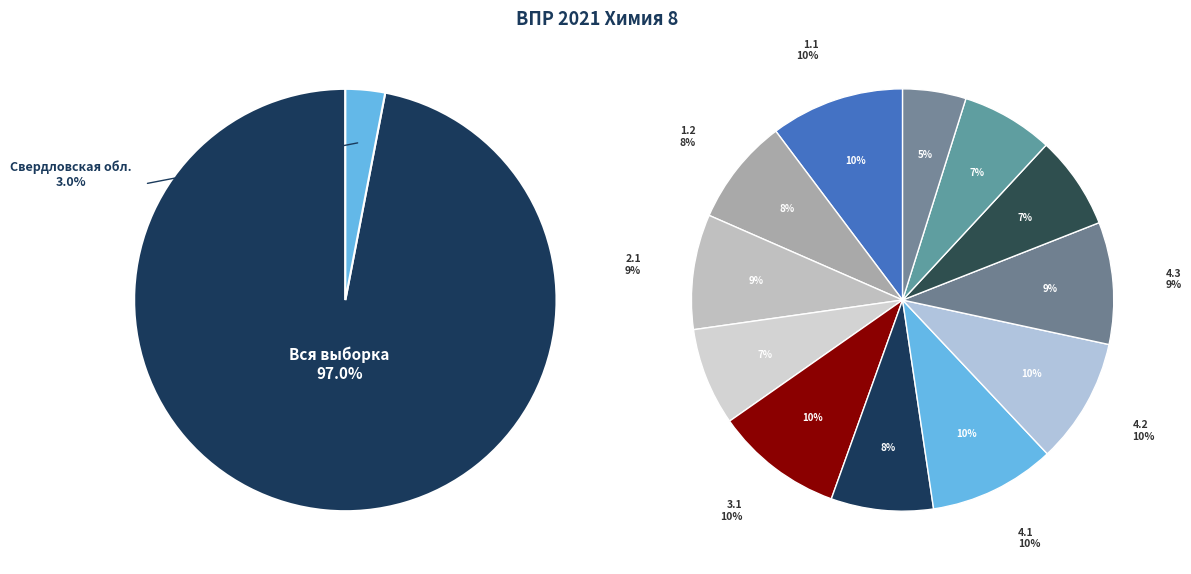

Rank the categories by value from highest to lowest.

1.1, 3.1, 4.1, 4.2, 4.3, 2.1, 1.2, 3.2, 2.2, 4.4, 5.1, 5.2